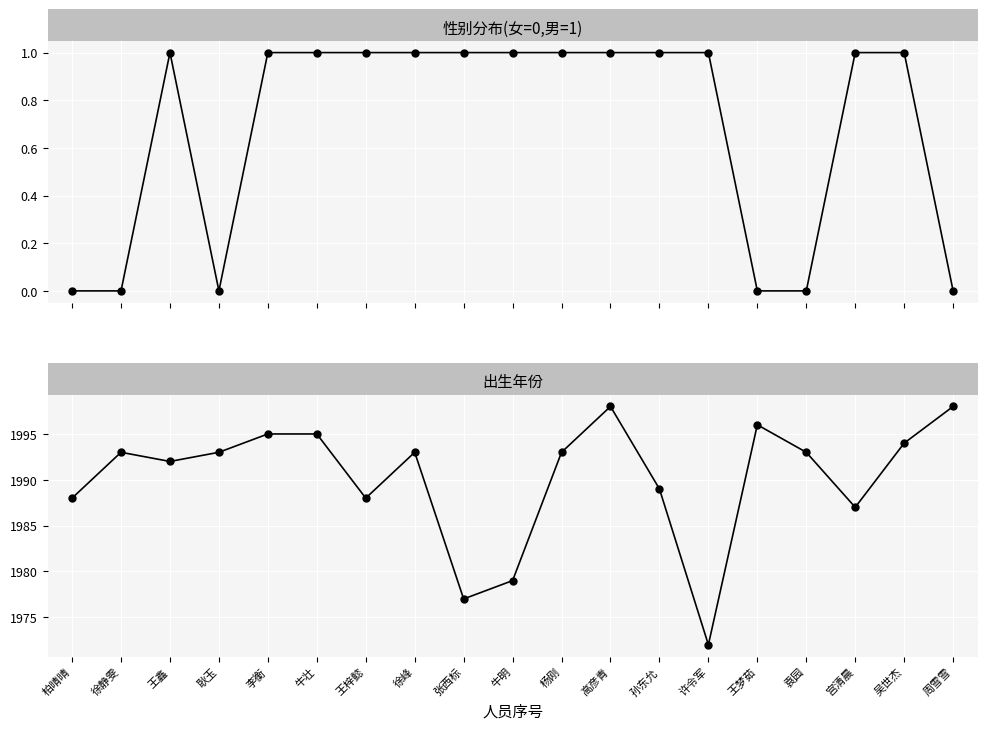

List the labels in order of 出生年份 value, smallest first.

许令军, 张西标, 牛明, 宫清晨, 柏晴晴, 王梓懿, 孙东允, 王鑫, 徐静雯, 耿玉, 徐峰, 杨刚, 袁园, 吴世杰, 李衡, 牛壮, 王梦茹, 高彦青, 周雪雪